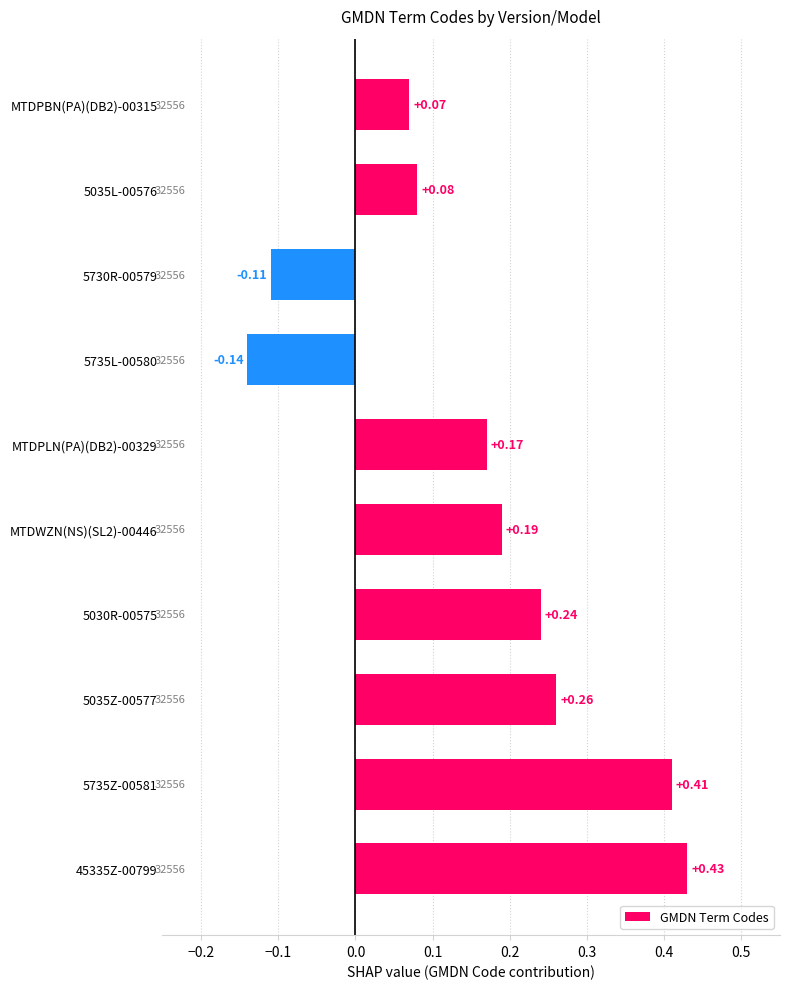

List the labels in order of value, smallest first.

5735L-00580, 5730R-00579, MTDPBN(PA)(DB2)-00315, 5035L-00576, MTDPLN(PA)(DB2)-00329, MTDWZN(NS)(SL2)-00446, 5030R-00575, 5035Z-00577, 5735Z-00581, 45335Z-00799